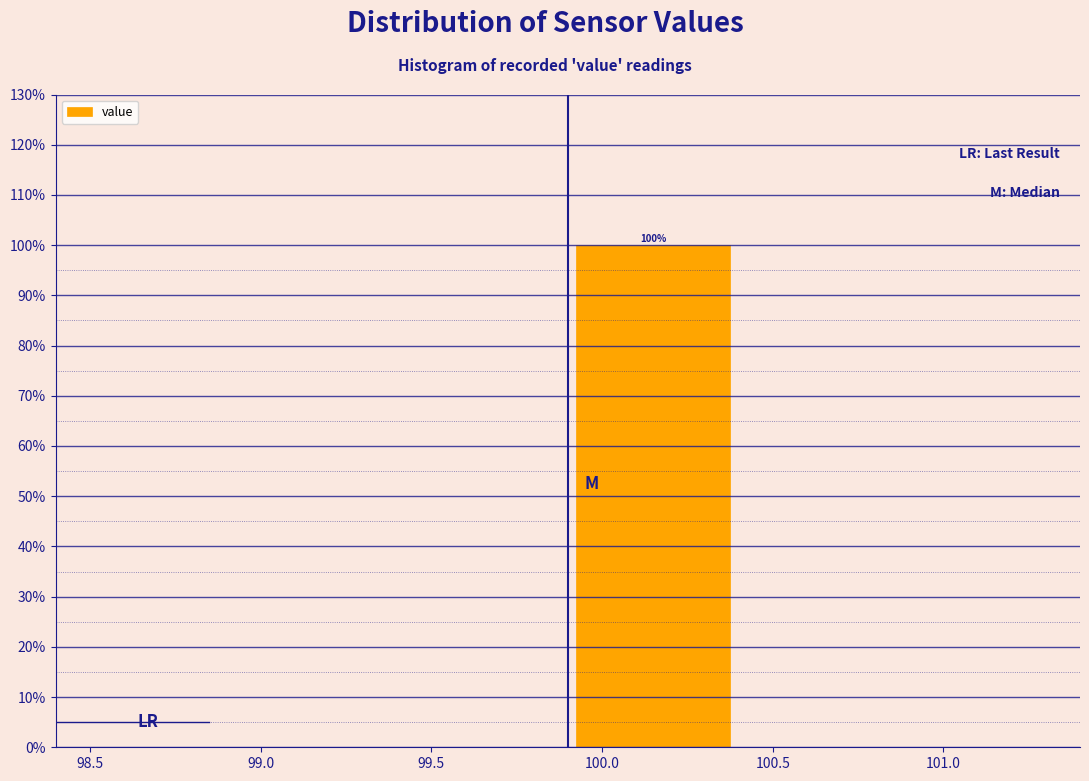

Over which range of the x-axis is the bar tallest?

99.9 to 100.4